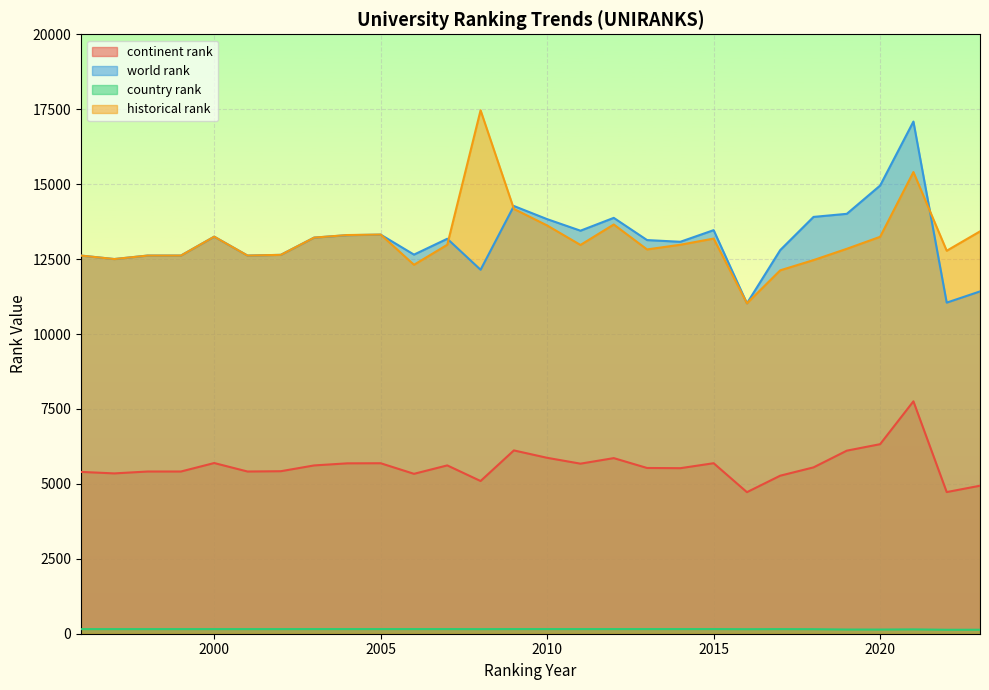

Does the chart display data point markers on the line(s)?

No